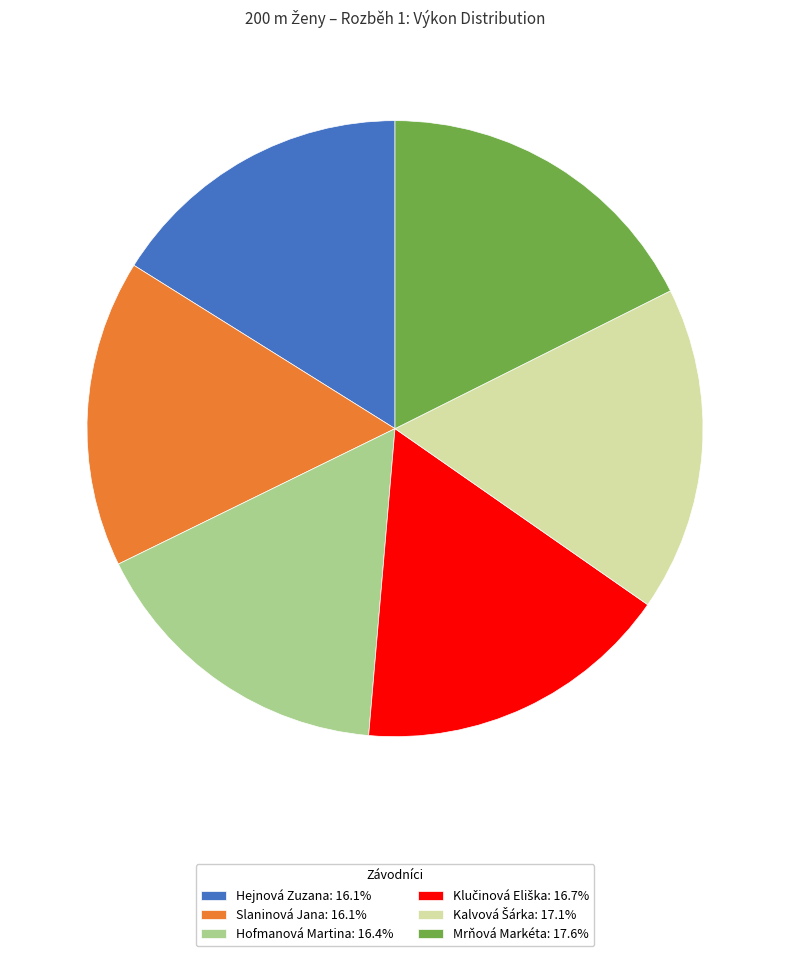

True or false: Hejnová Zuzana accounts for 31% of the total.

False